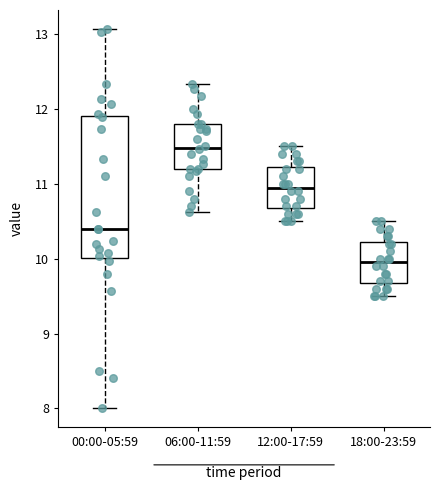

Reading left to right, transcribe this box plot: for each box, give where its median line is, the range the box spans, and where its two whiskers end, as read against the y-axis. The values are not printed on the chart, so give them approximately, as read against the axis.

00:00-05:59: median 10.4, box 10.0 to 11.9, whiskers 8.0 to 13.1
06:00-11:59: median 11.5, box 11.2 to 11.8, whiskers 10.6 to 12.3
12:00-17:59: median 11.0, box 10.7 to 11.2, whiskers 10.5 to 11.5
18:00-23:59: median 10.0, box 9.7 to 10.2, whiskers 9.5 to 10.5